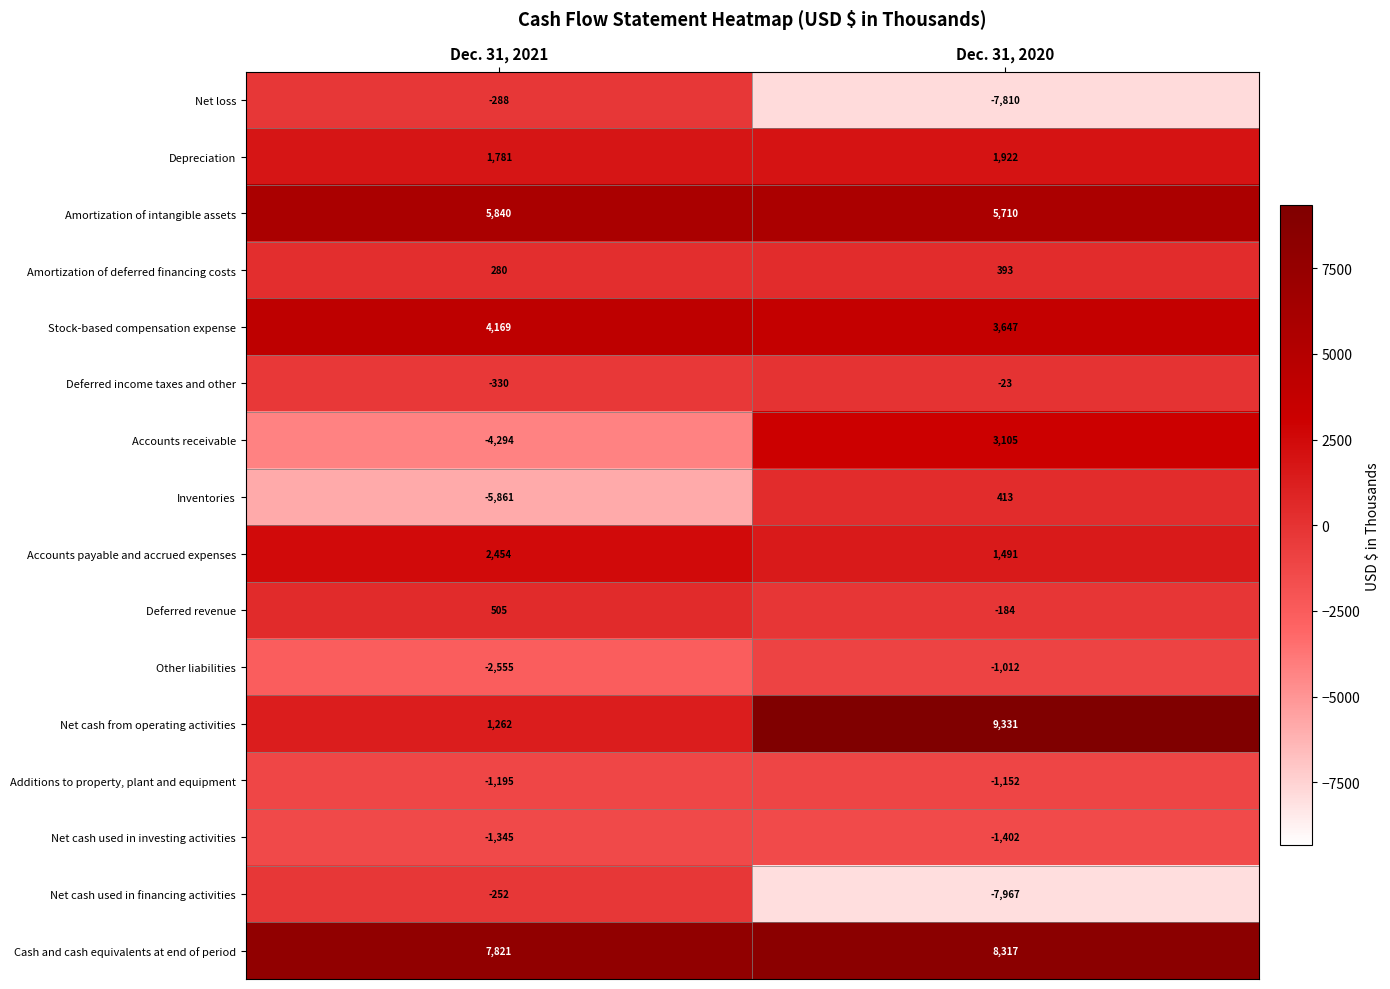

What value does the Amortization of deferred financing costs series have at Dec. 31, 2020, to the nearest 50?

400